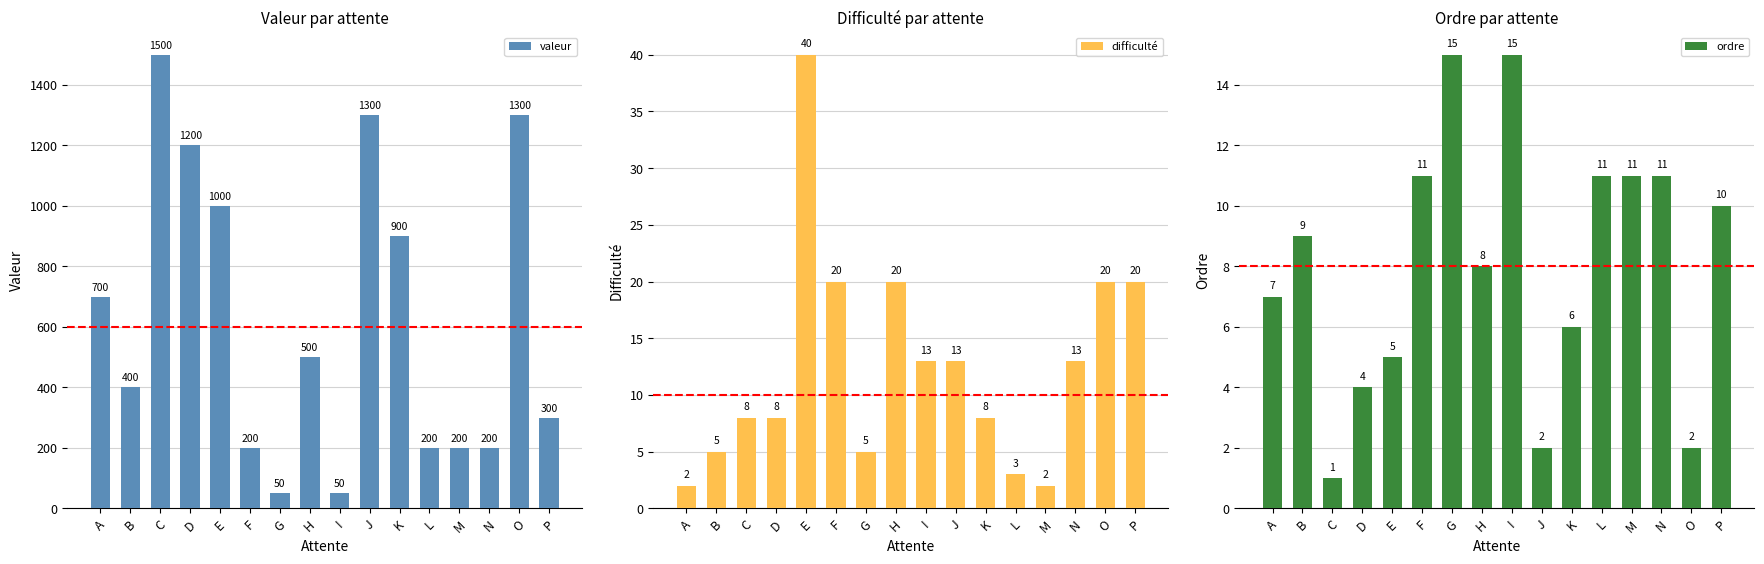

What is the spread (max minus min) of values at L?

197